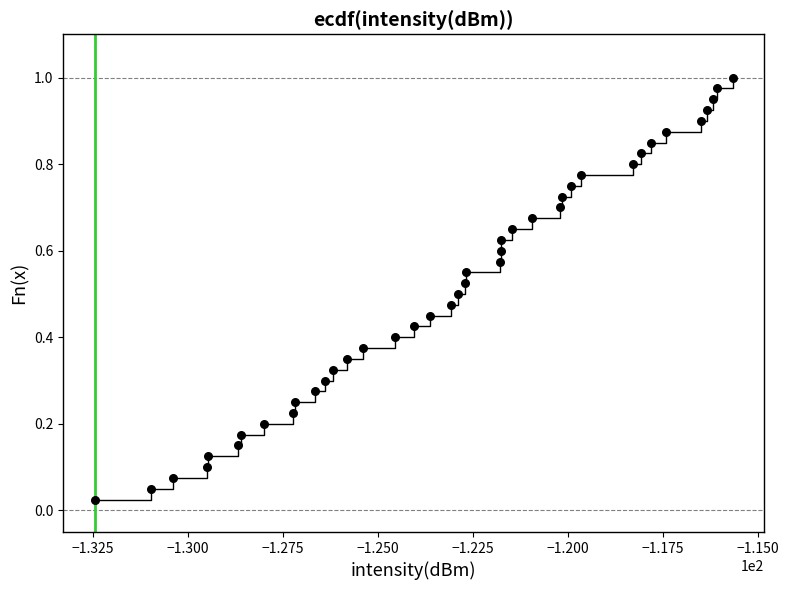

What is the range of X values (max minus min)?

16.8